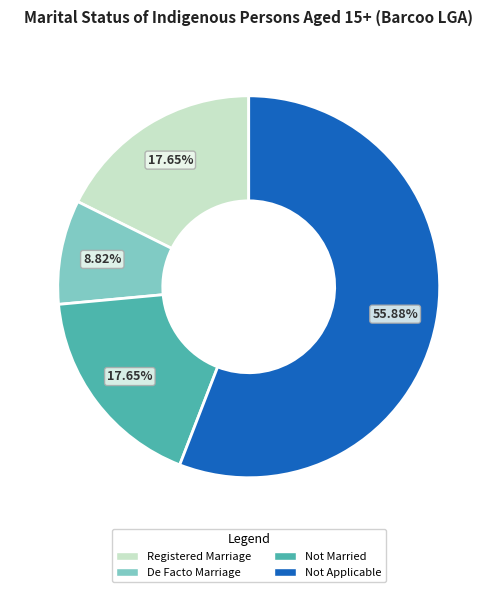

What is the ratio of the value at Registered Marriage to the value at Not Applicable?

0.3